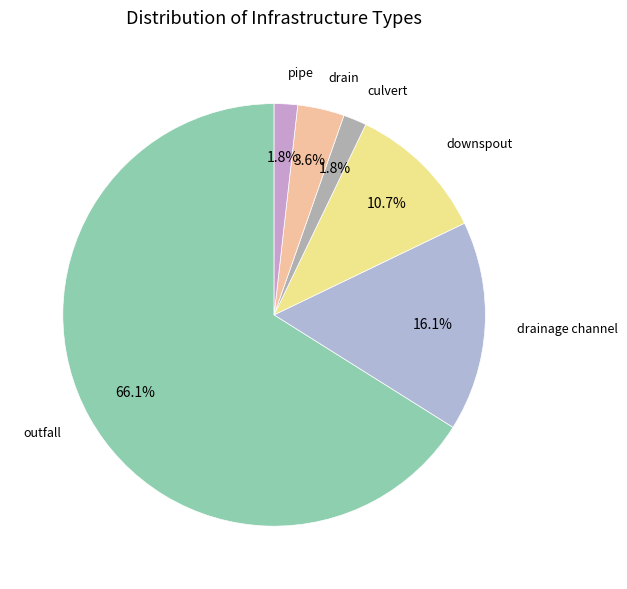

Count the number of slices in the pie.

6